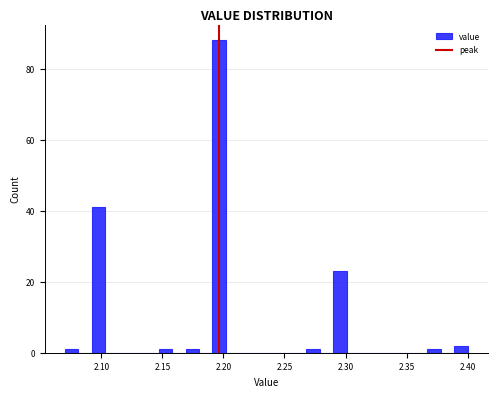

Around what value on the x-axis is the tallest bar? Give the approximate position of its centre, as read against the axis.

2.195